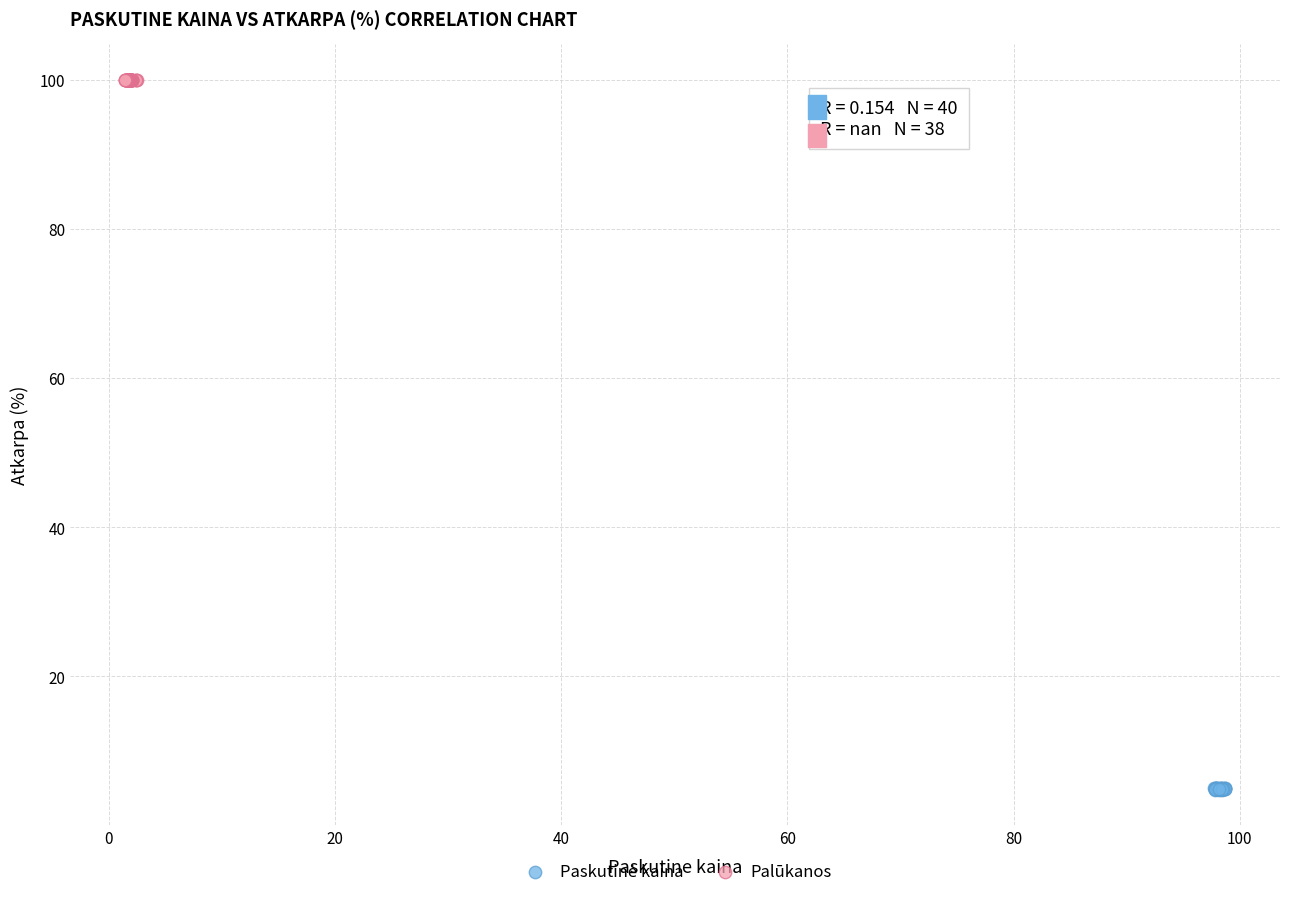

Which series reaches the maximum Y coordinate?

Palūkanos